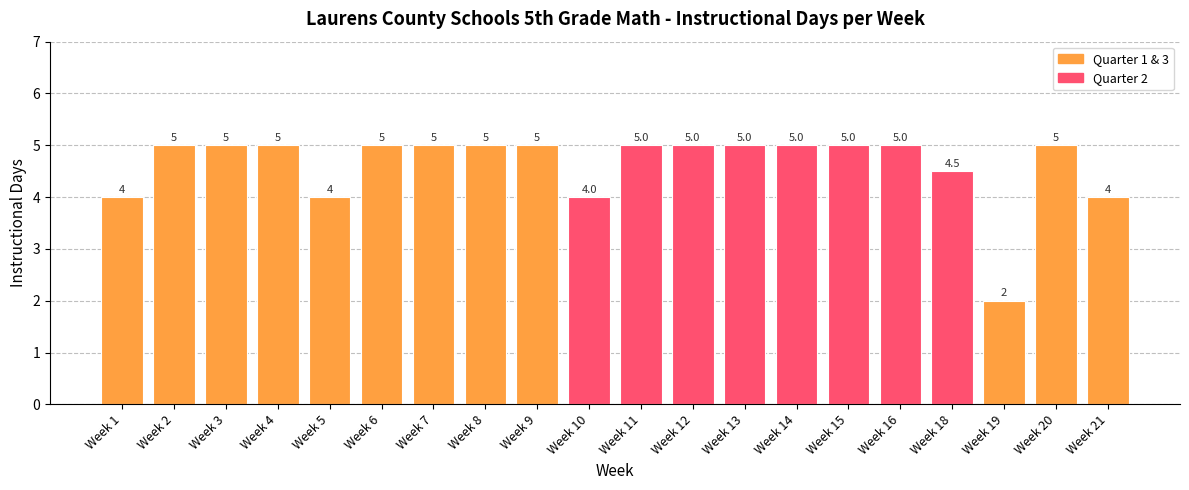

How many values are below 5?

6